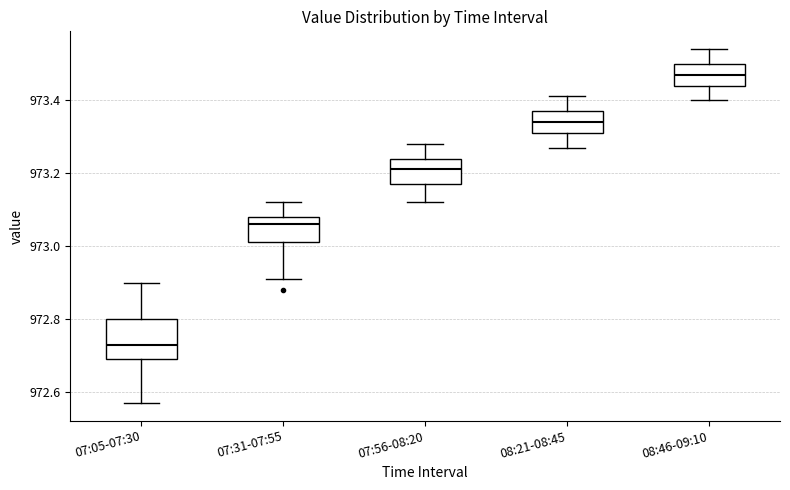

Reading left to right, read every box against the y-axis: the position of its median line, the range the box covers, and the ends of its whiskers. The values are not printed on the chart, so give them approximately, as read against the axis.

07:05-07:30: median 972.74, box 972.70 to 972.80, whiskers 972.58 to 972.90
07:31-07:55: median 973.06, box 973.02 to 973.08, whiskers 972.92 to 973.12
07:56-08:20: median 973.22, box 973.18 to 973.24, whiskers 973.12 to 973.28
08:21-08:45: median 973.34, box 973.32 to 973.38, whiskers 973.28 to 973.42
08:46-09:10: median 973.48, box 973.44 to 973.50, whiskers 973.40 to 973.54